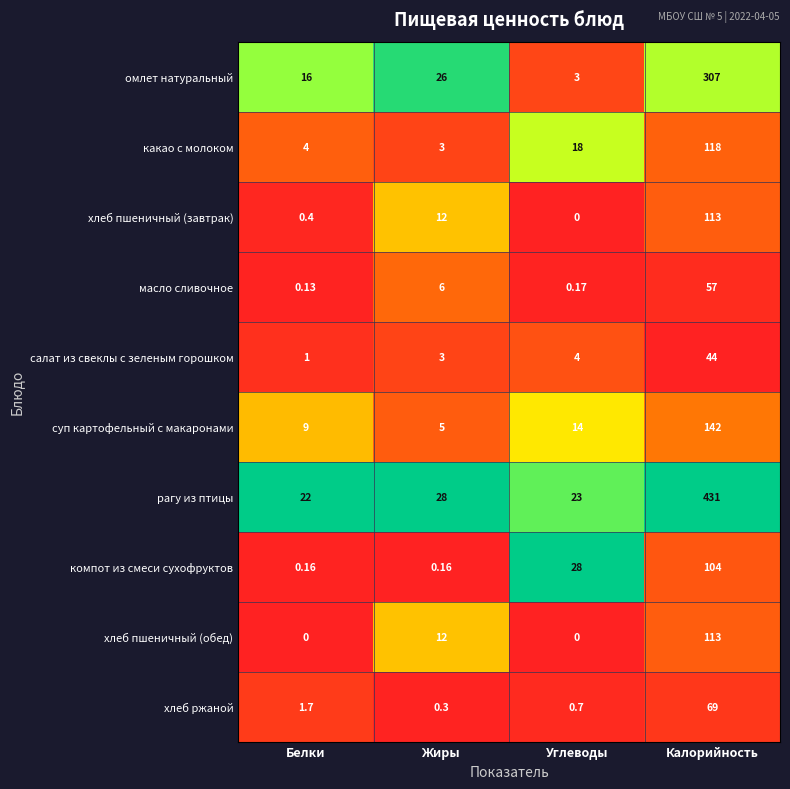

Between Белки and Жиры, which series saw the biggest shift?

хлеб пшеничный (обед)